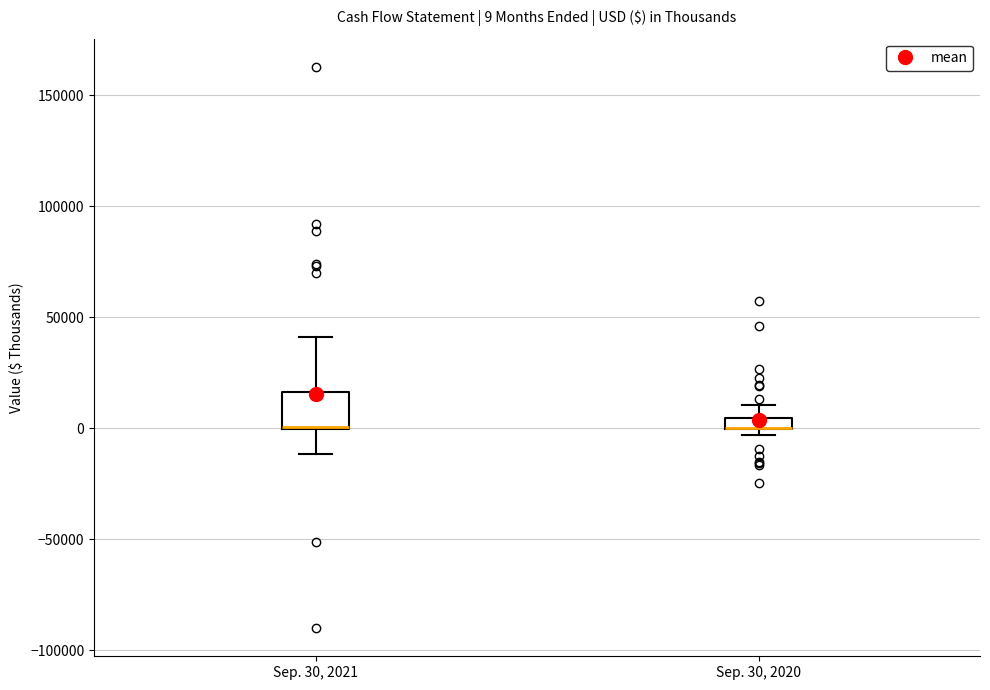

Comparing the boxes themselves (not the whiskers), which one is the tallest?

Sep. 30, 2021